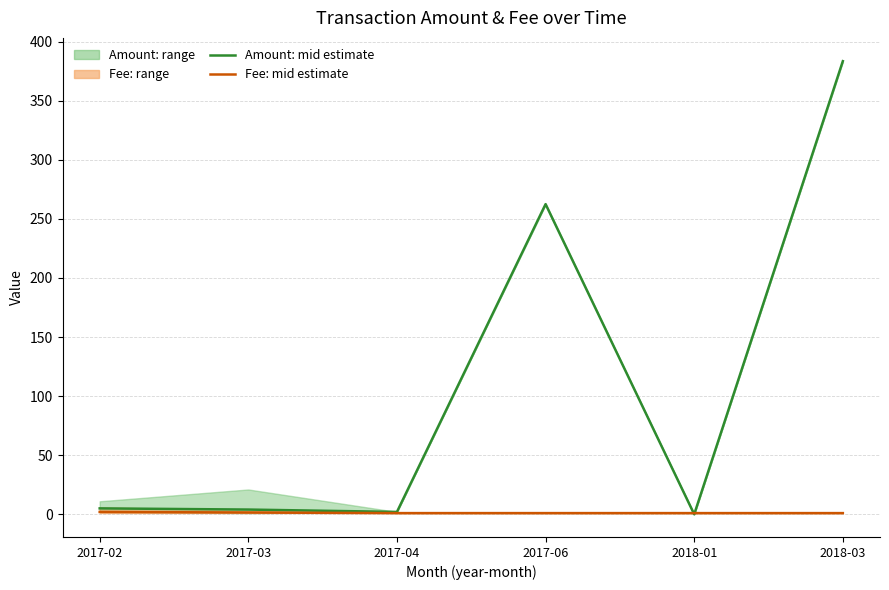

What is the sum of the Fee: mid estimate values at 2018-01 and 2017-02?

3.0